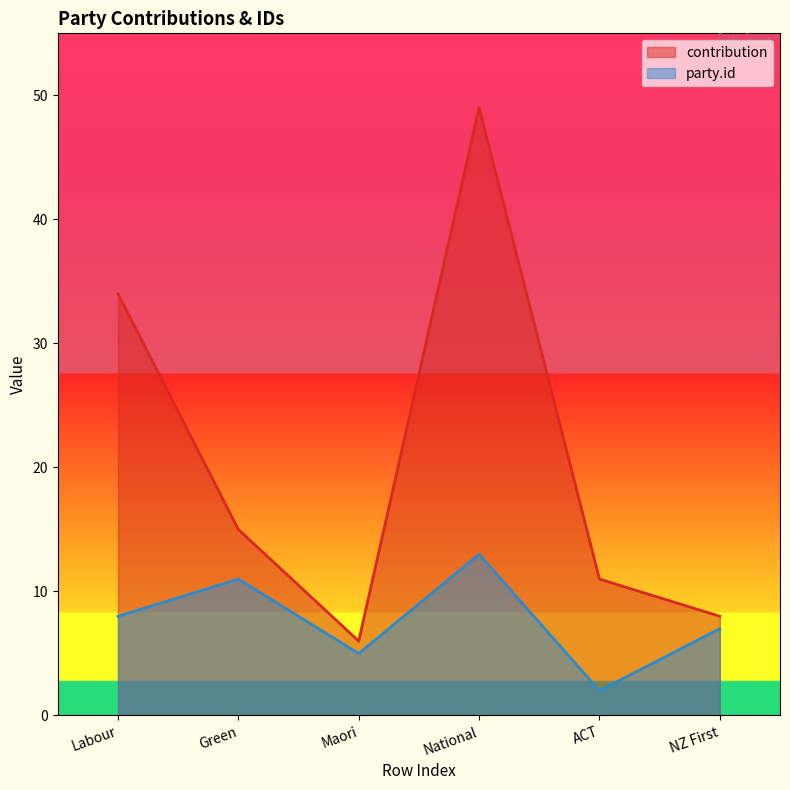

What is the value of the contribution point at the 2nd from the left?

15